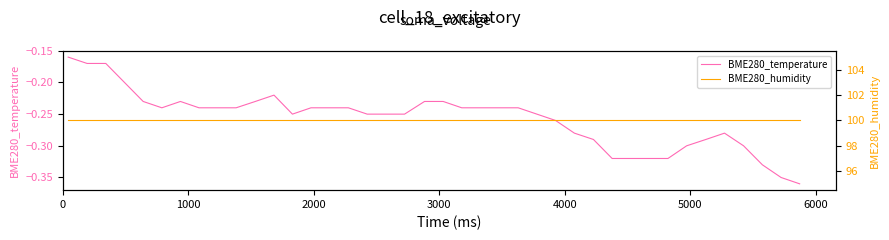

At how many categories does at least one series exceed 61?

40